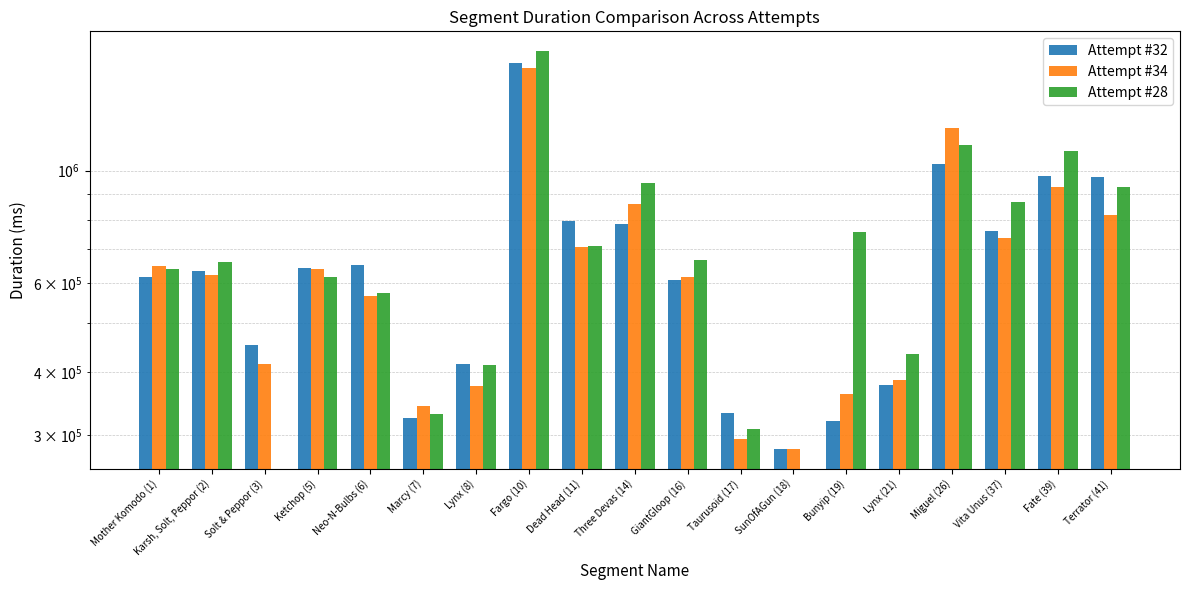

How many values in the Attempt #34 series exceed 622098?

9